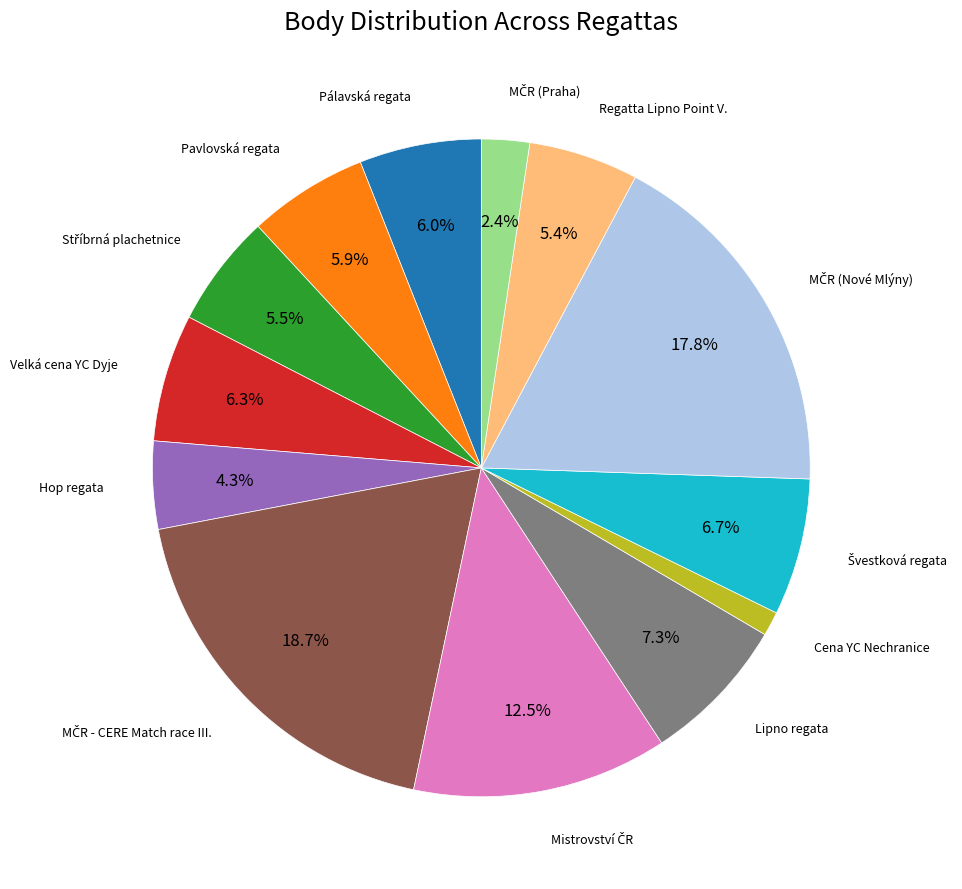

What is the ratio of the value at Pálavská regata to the value at Regatta Lipno Point V.?

1.1